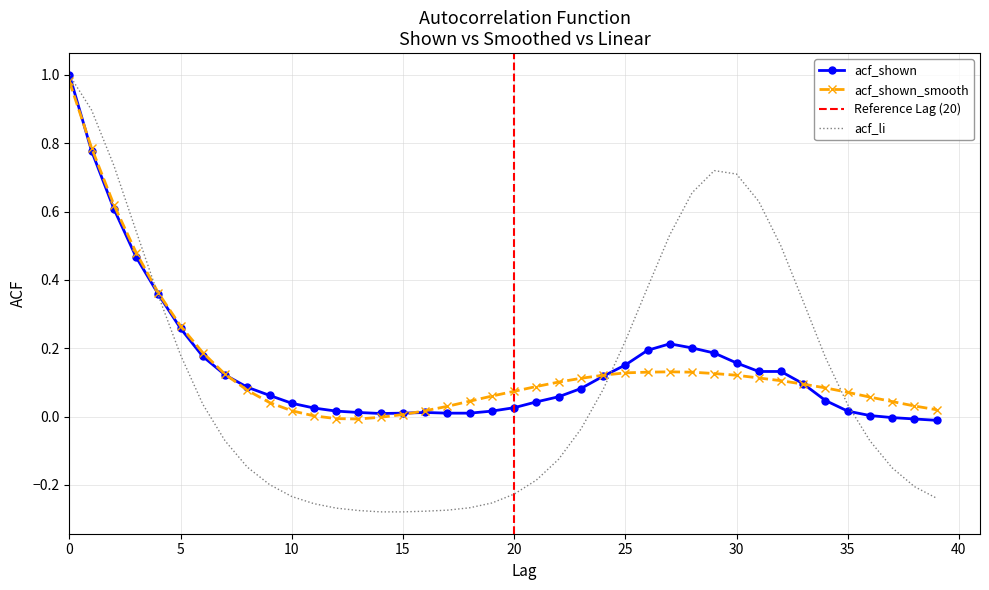

Where is the first local maximum for acf_shown?

16